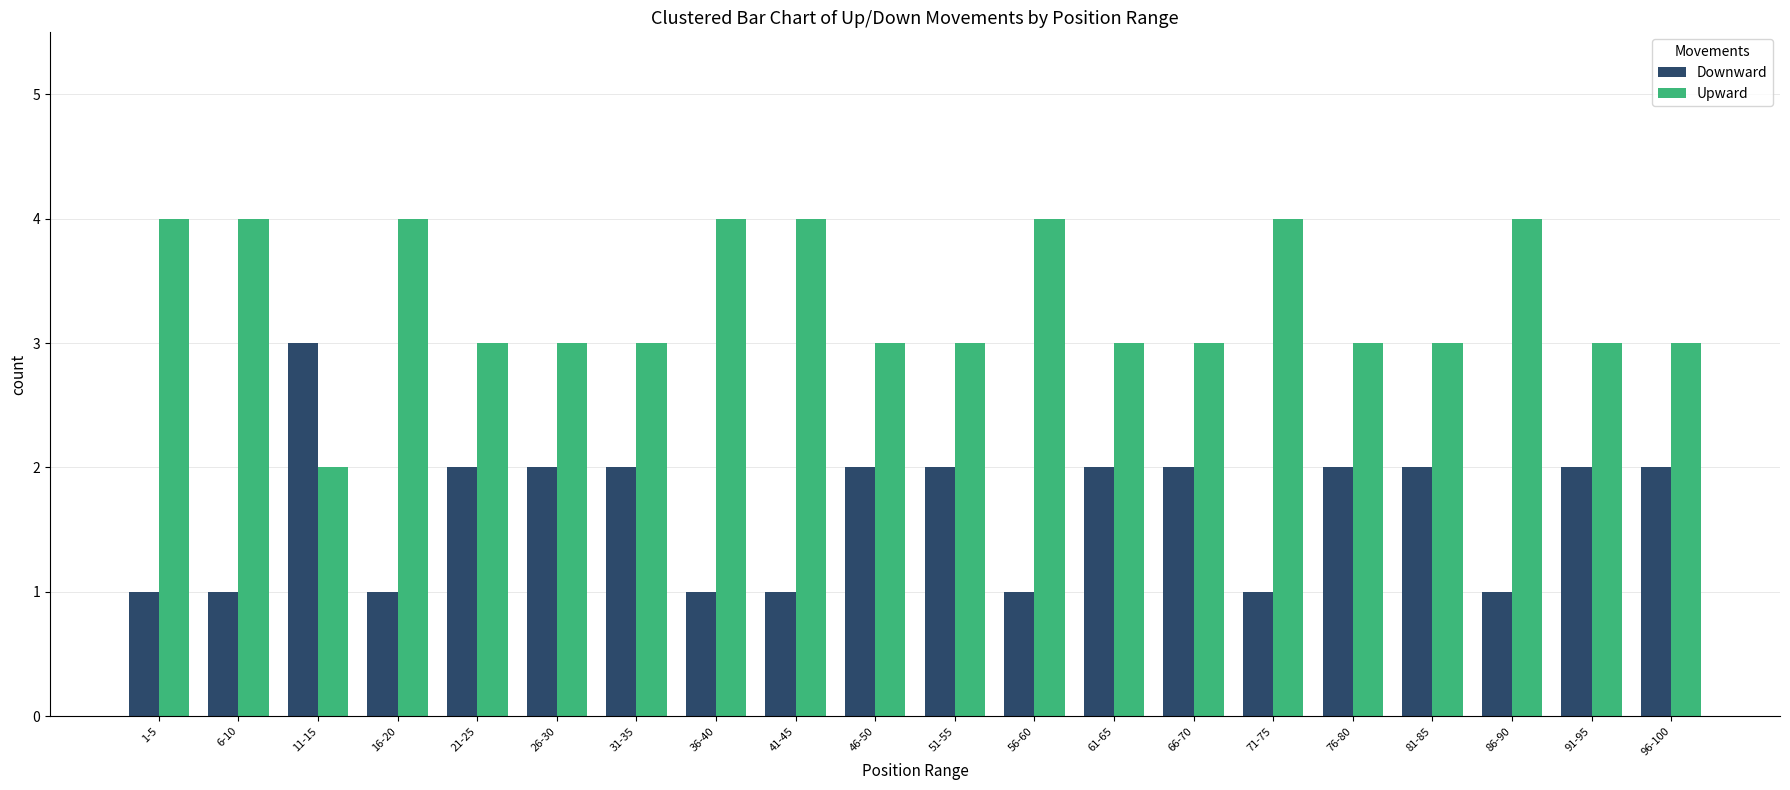

Reading left to right, extract all data points from this chart.

Downward: 1	1	3	1	2	2	2	1	1	2	2	1	2	2	1	2	2	1	2	2
Upward: 4	4	2	4	3	3	3	4	4	3	3	4	3	3	4	3	3	4	3	3